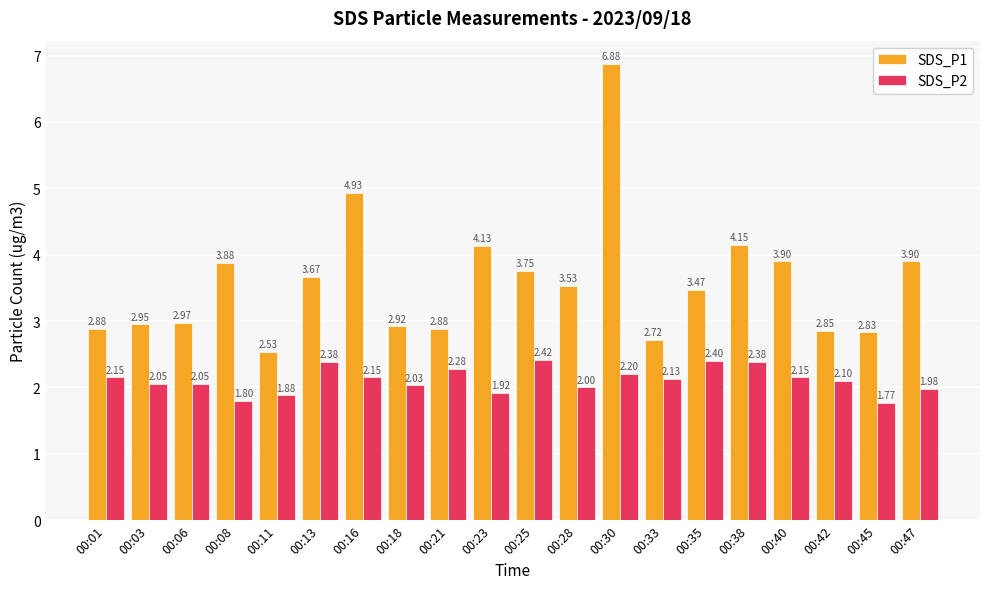

What is the average value of the SDS_P1 series?

3.6